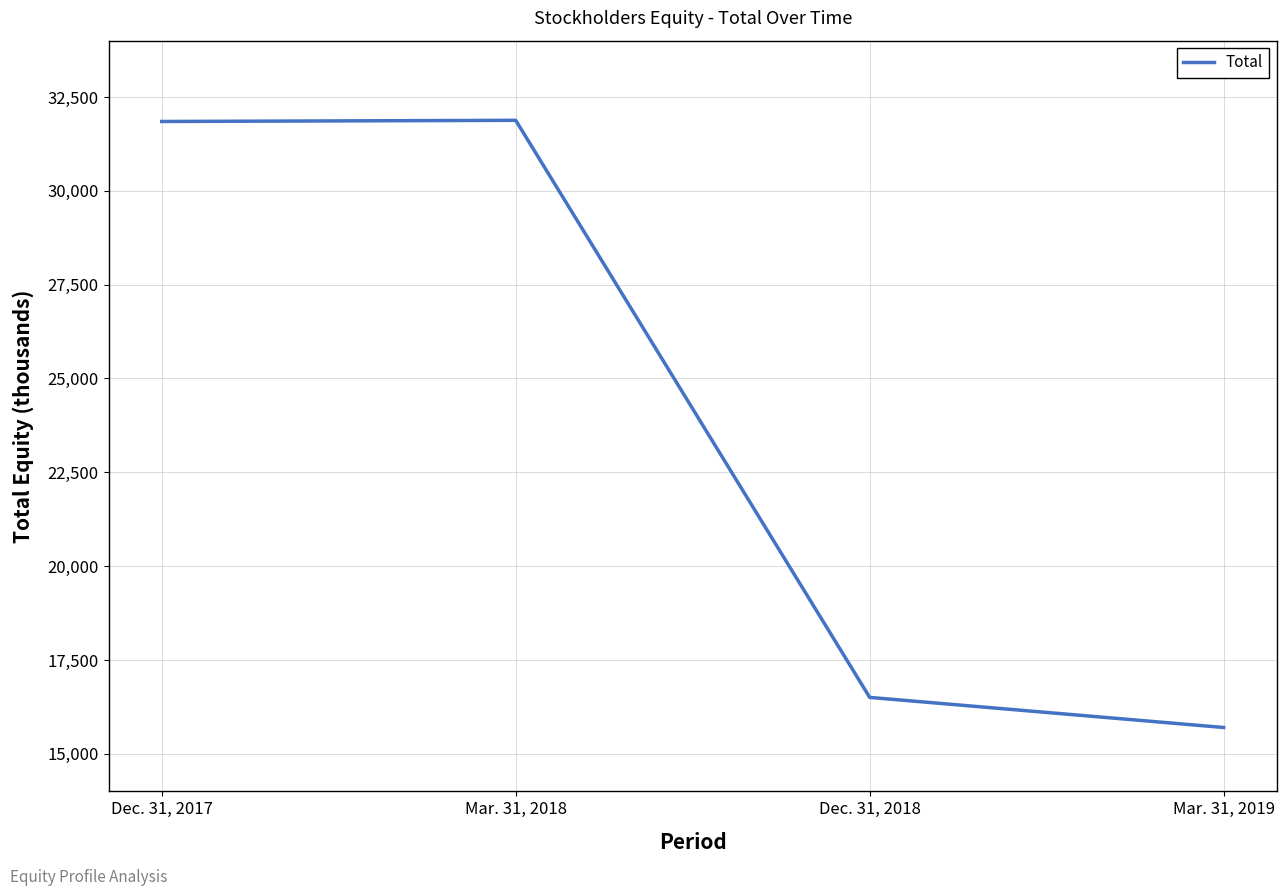

At which category does the data reach its first local peak?

Mar. 31, 2018